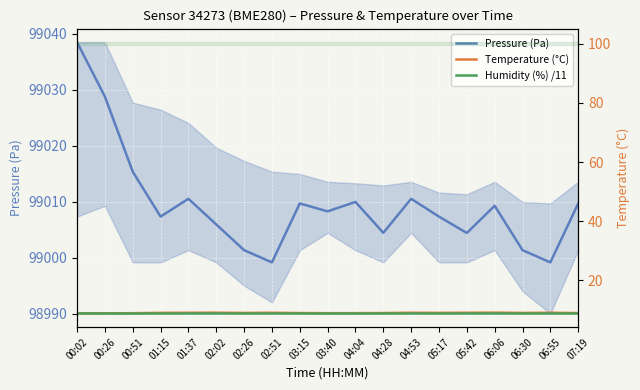

In Pressure (Pa), how many points are higher than both neighbors (excluding endpoints)?

5